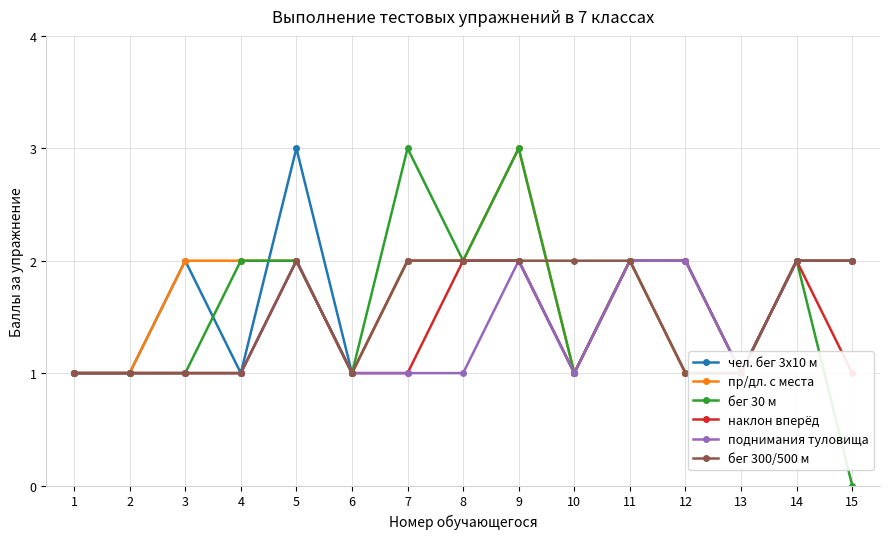

Reading right to left, transcribe all the data shown in this chart.

чел. бег 3х10 м: 15=2	14=2	13=1	12=1	11=2	10=1	9=2	8=2	7=2	6=1	5=3	4=1	3=2	2=1	1=1
пр/дл. с места: 15=2	14=2	13=1	12=1	11=2	10=1	9=3	8=2	7=2	6=1	5=2	4=2	3=2	2=1	1=1
бег 30 м: 15=0	14=2	13=1	12=2	11=2	10=1	9=3	8=2	7=3	6=1	5=2	4=2	3=1	2=1	1=1
наклон вперёд: 15=1	14=2	13=1	12=2	11=2	10=1	9=2	8=2	7=1	6=1	5=2	4=1	3=1	2=1	1=1
поднимания туловища: 15=2	14=2	13=1	12=2	11=2	10=1	9=2	8=1	7=1	6=1	5=2	4=1	3=1	2=1	1=1
бег 300/500 м: 15=2	14=2	13=1	12=1	11=2	10=2	9=2	8=2	7=2	6=1	5=2	4=1	3=1	2=1	1=1